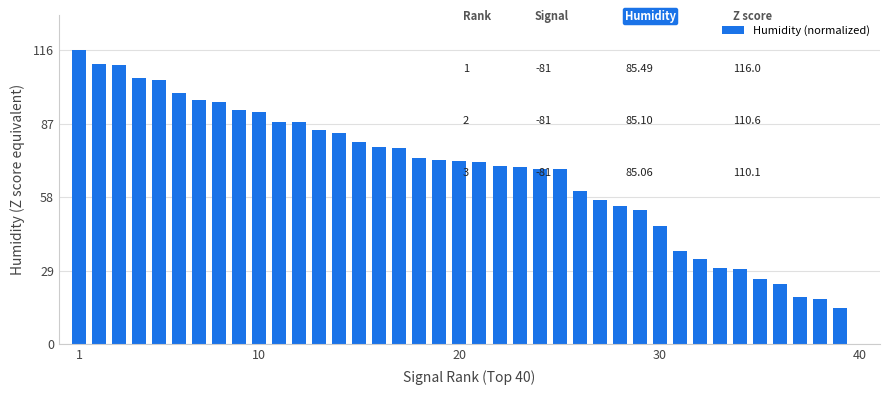

What is the greatest value displayed?

116.0